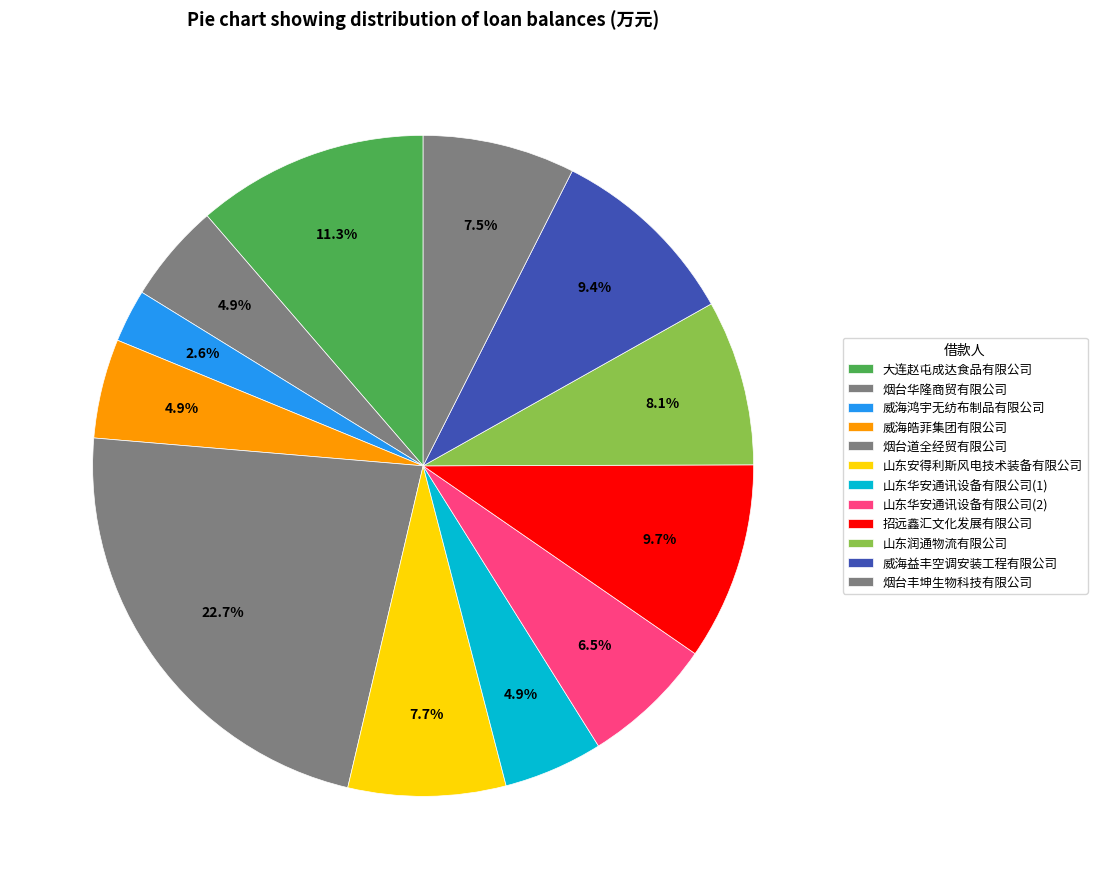

To the nearest percent, what portion does 山东华安通讯设备有限公司(1) represent?

5%